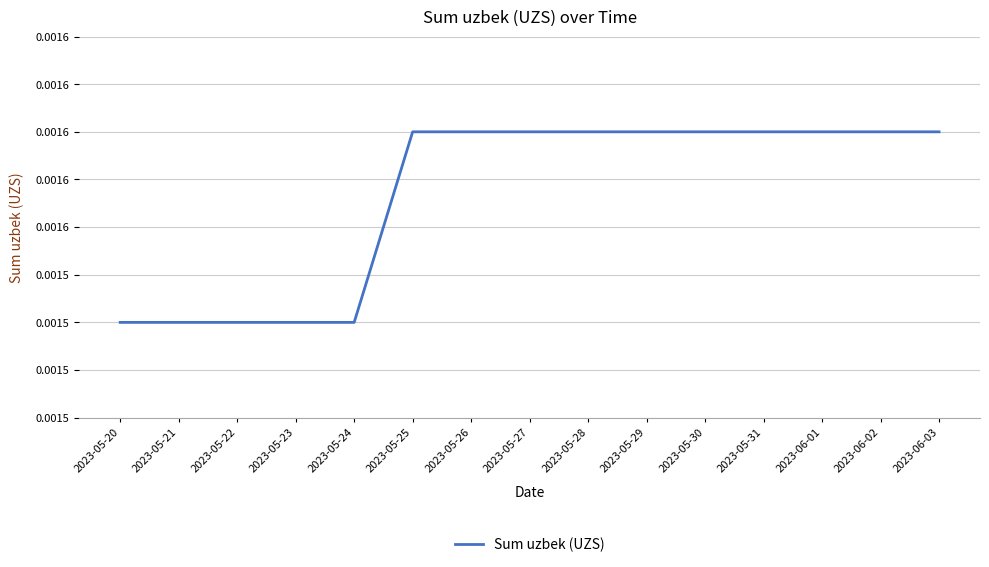

Does the chart display data point markers on the line(s)?

No